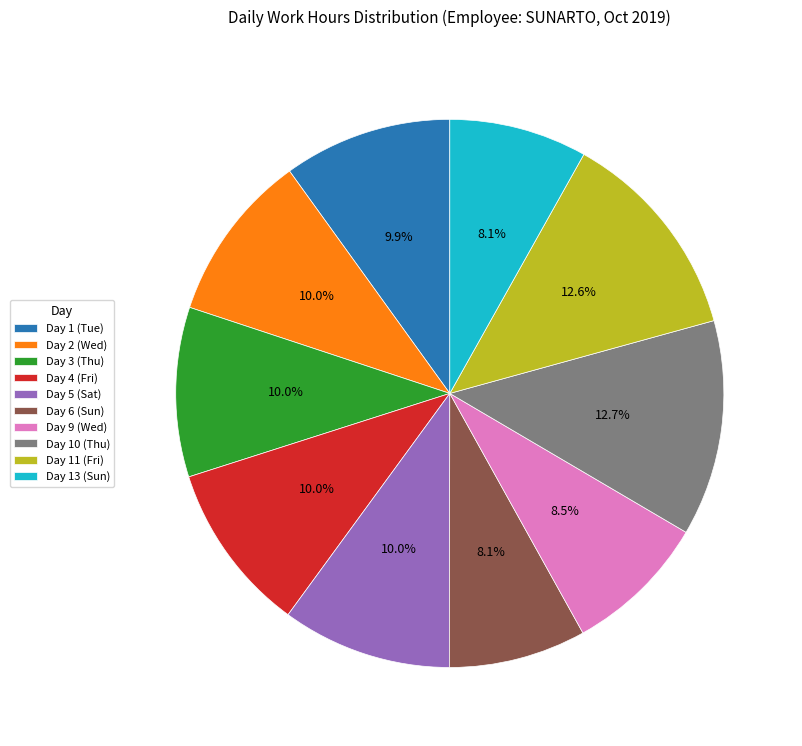

Between Day 9 (Wed) and Day 10 (Thu), which is larger?

Day 10 (Thu)